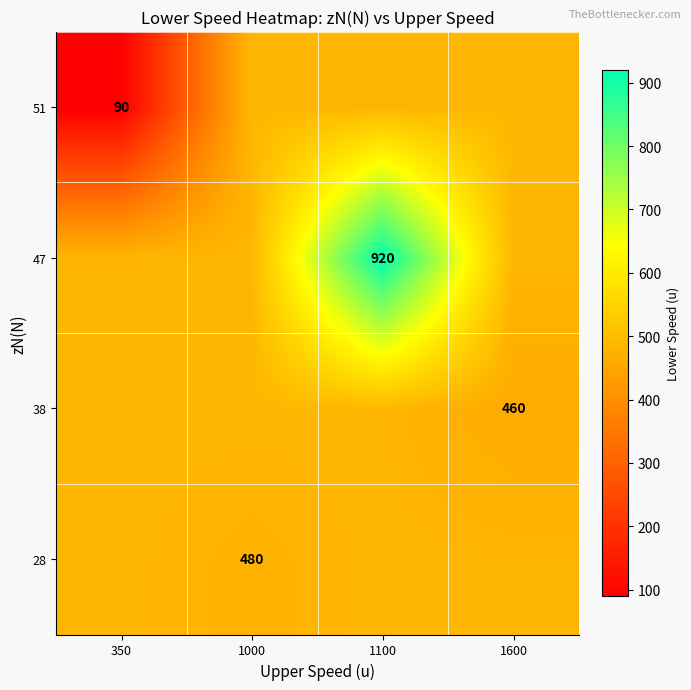

True or false: 38 has a value of 858.7 at 350.

False